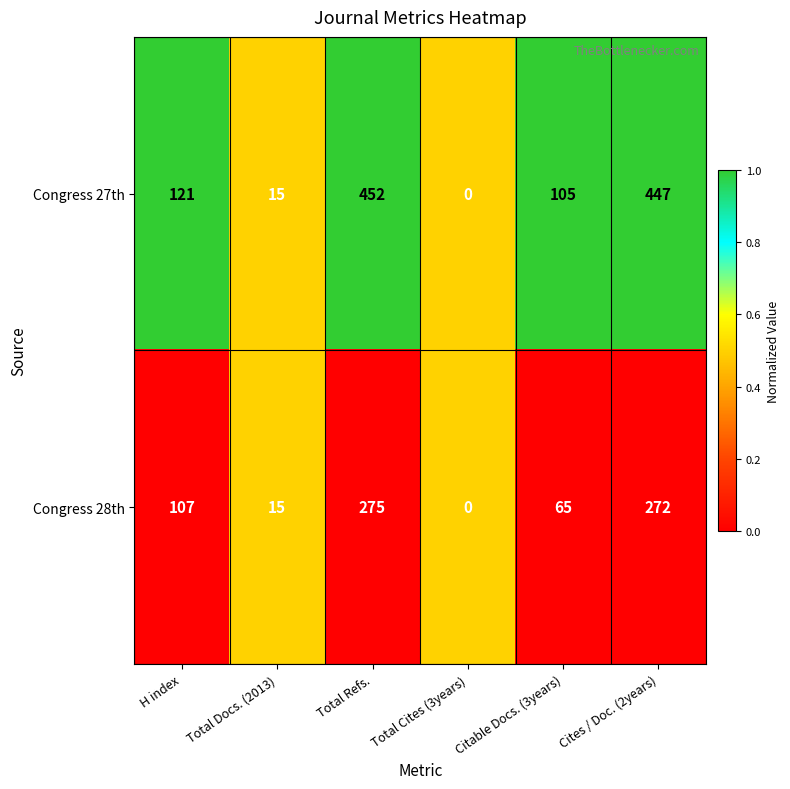

Which series has the largest range (max minus min)?

Congress 27th